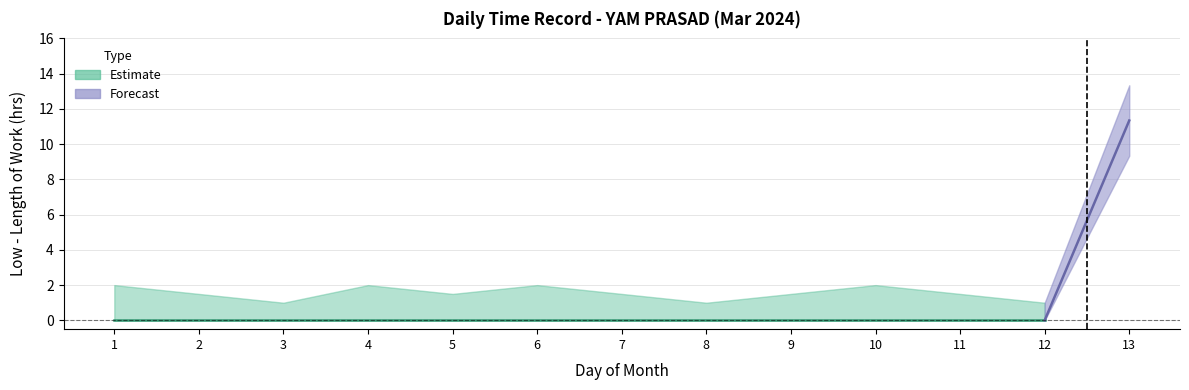

The Low series shows 0.0 at 10. True or false?

True